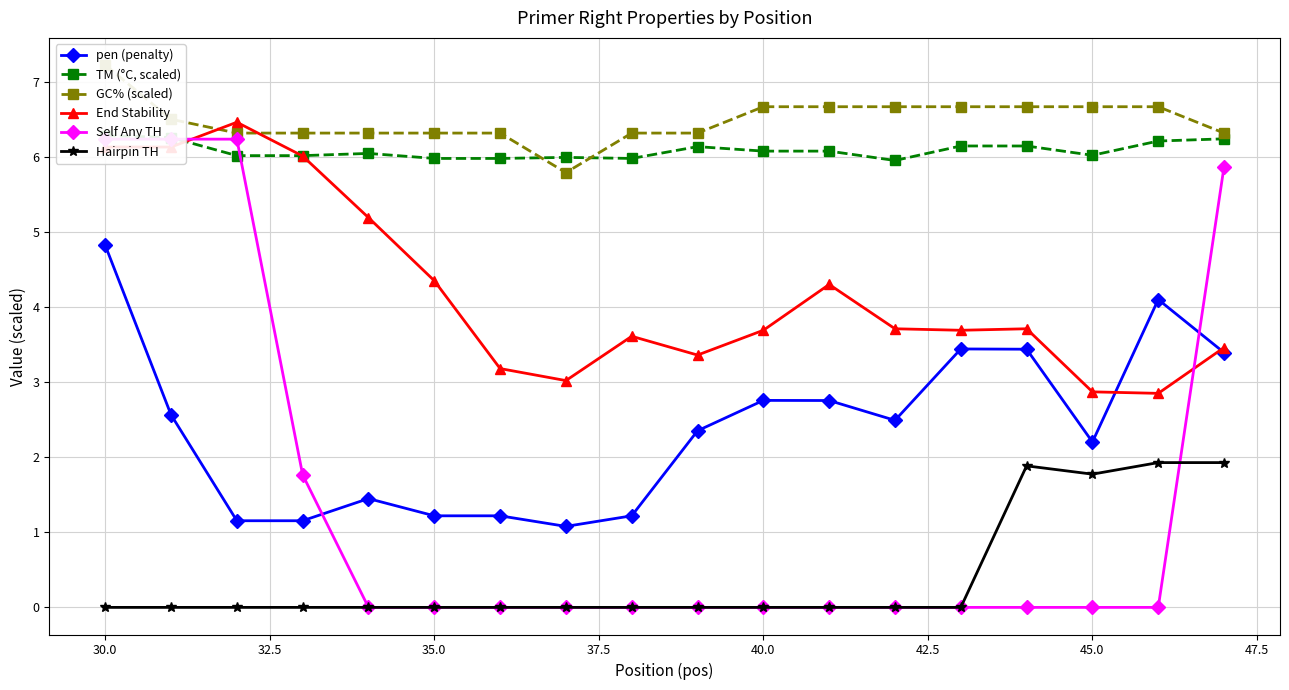

Is it true that Hairpin TH equals 3.1 at 45.0?

False